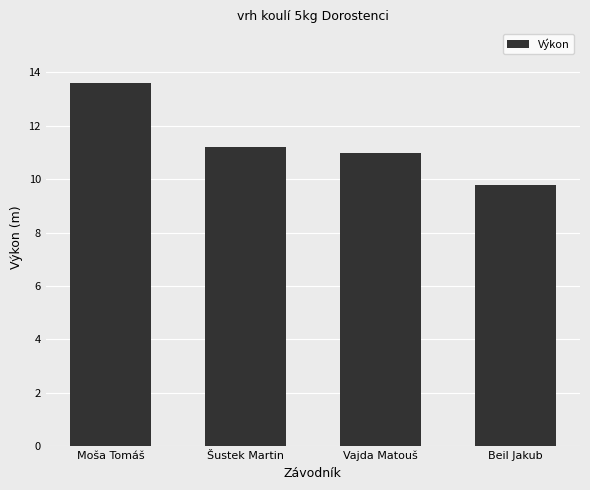

Which category has the highest value across all series?

Moša Tomáš